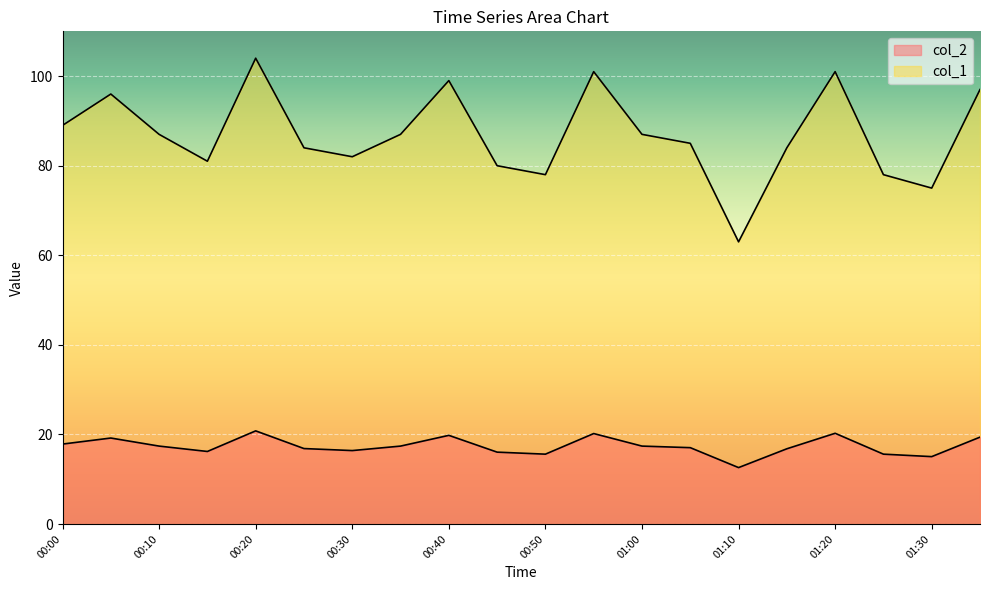

At which label does col_1 first exceed 87?

00:00